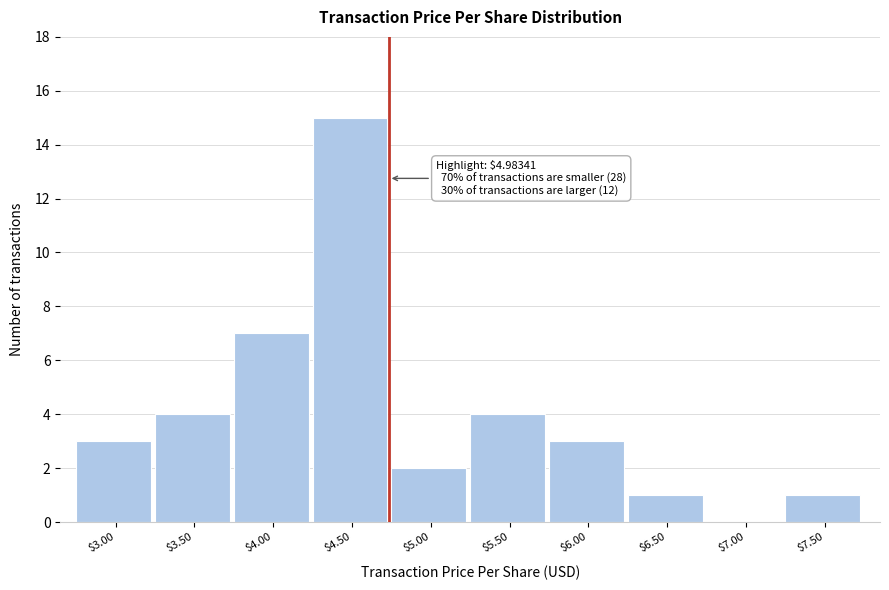

Which label corresponds to the largest value in the chart?

$4.50